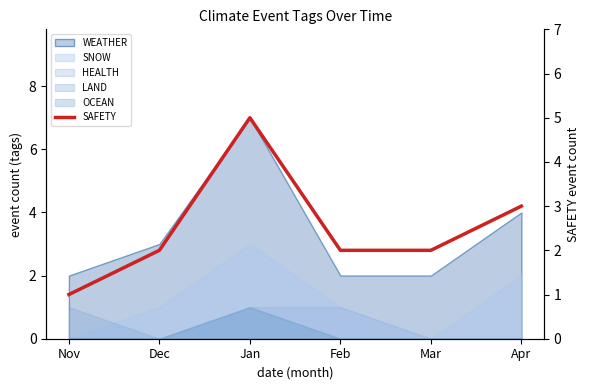

True or false: the data has more than 1 interior local peaks.

False